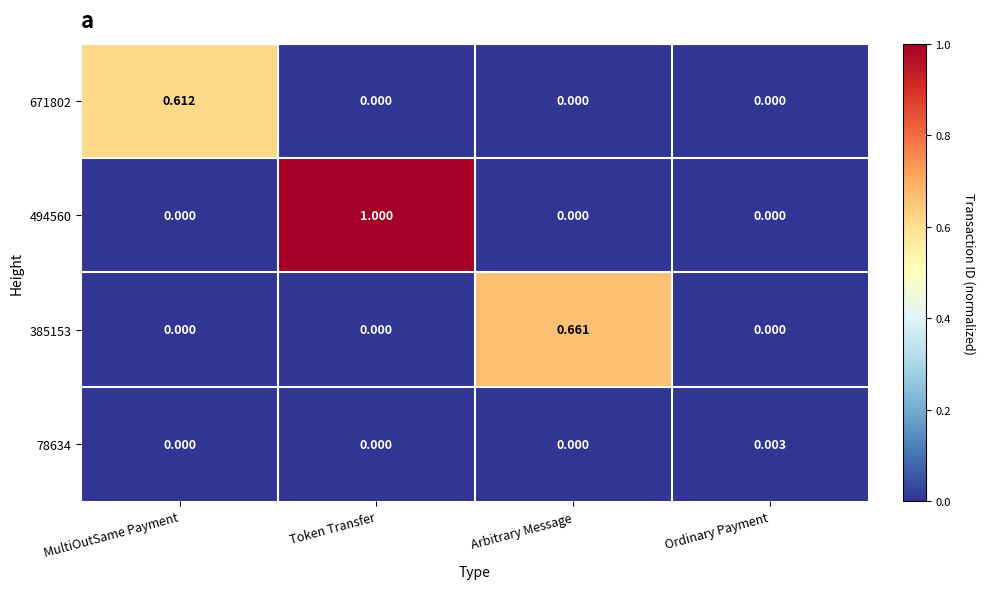

Which series has the largest total across all categories?

494560